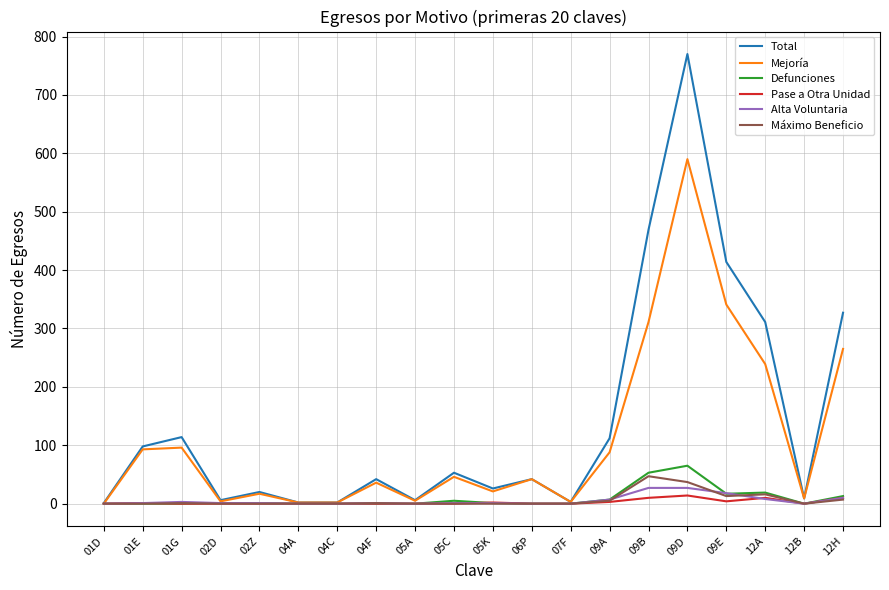

At which category is the sum across all series the highest?

09D